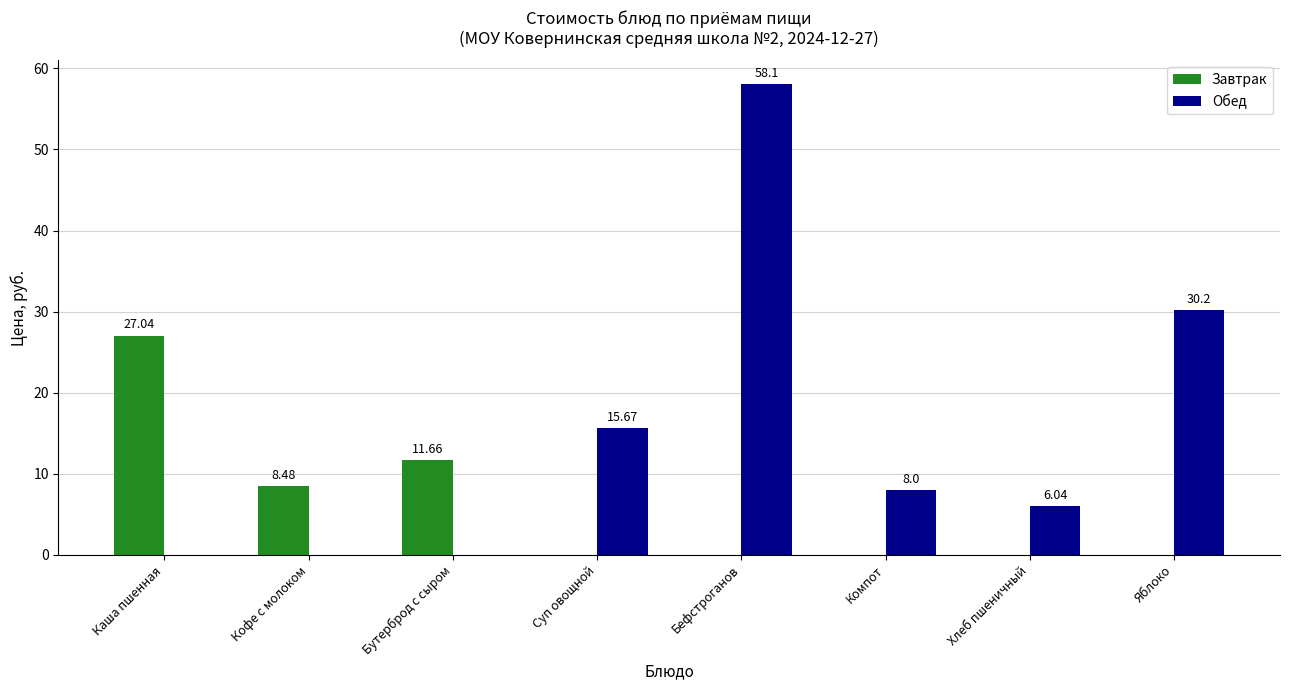

Is it true that Обед equals 30.2 at Яблоко?

True